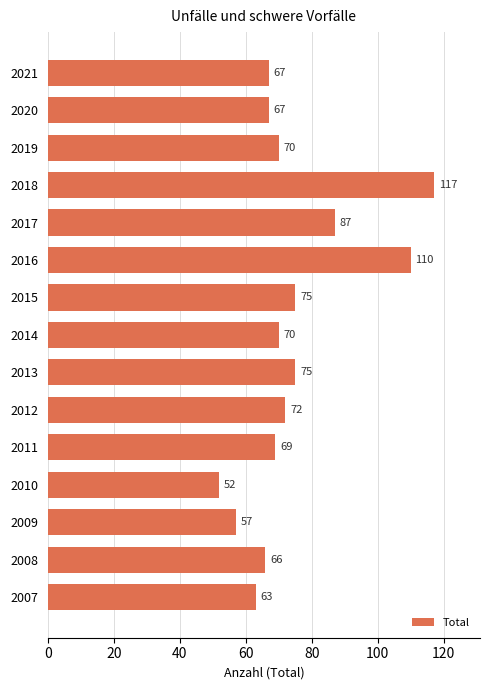

True or false: the data shows 39 at 2020.

False